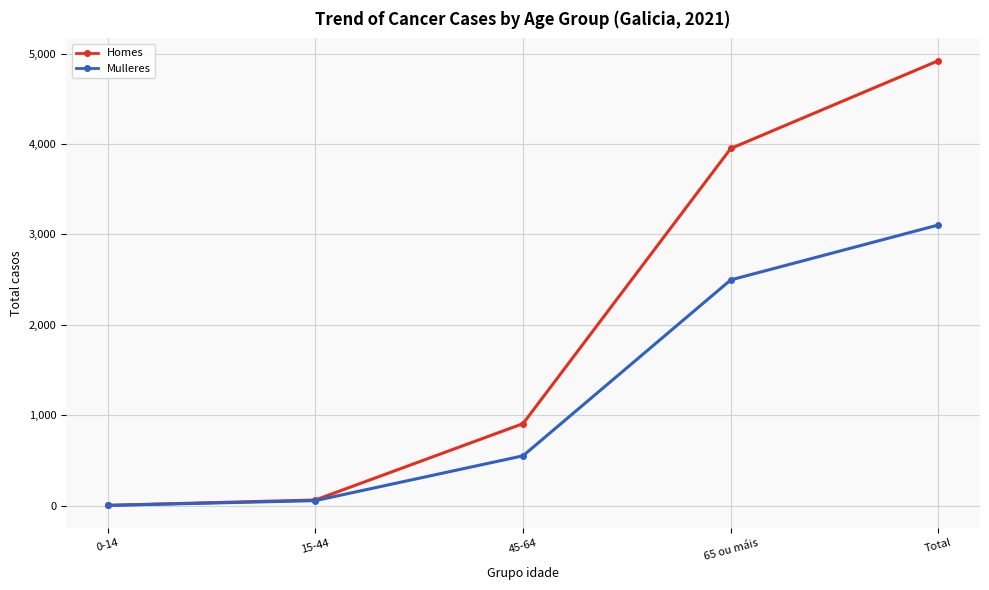

What is the difference between the maximum and minimum values in the Homes series?

4920